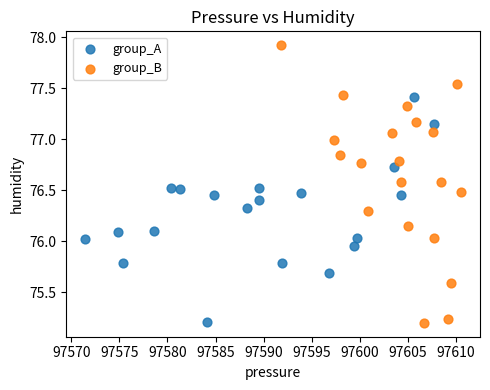

Which series has the widest spread of Y values?

group_B